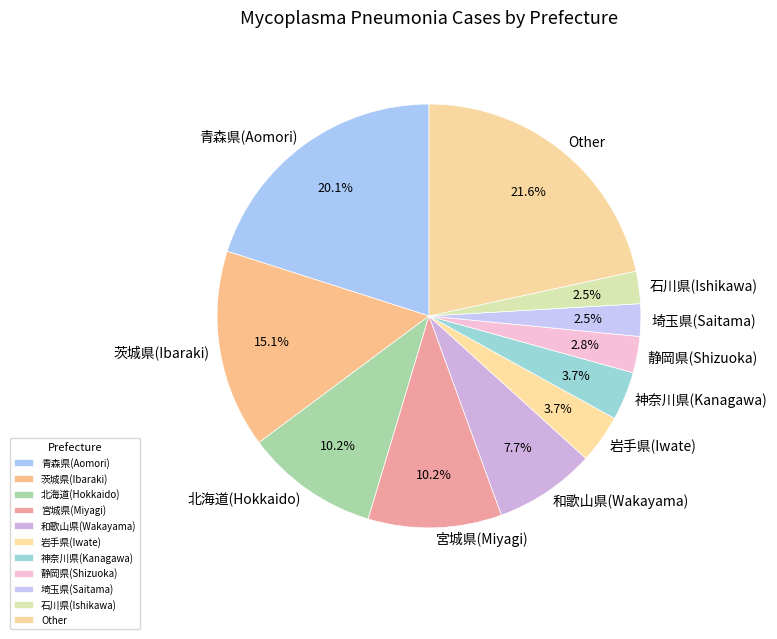

What percentage do 宮城県(Miyagi) and 和歌山県(Wakayama) together represent?

17.9%